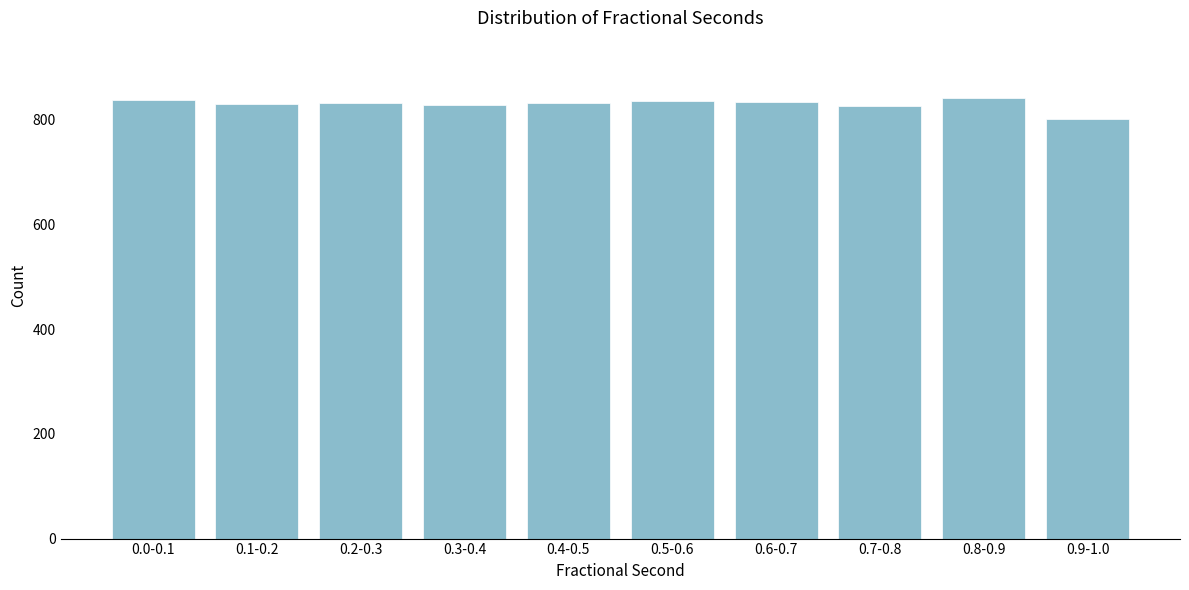

The value at 0.9-1.0 is 1374. True or false?

False